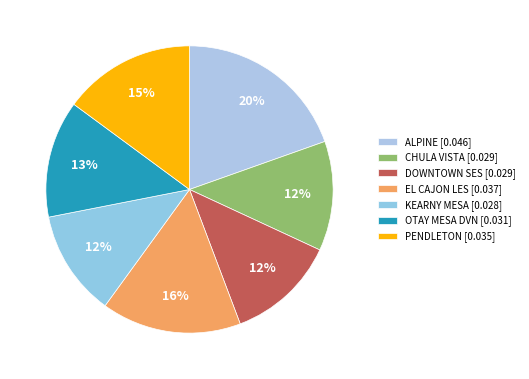

To the nearest percent, what is the average slice percentage?

14%